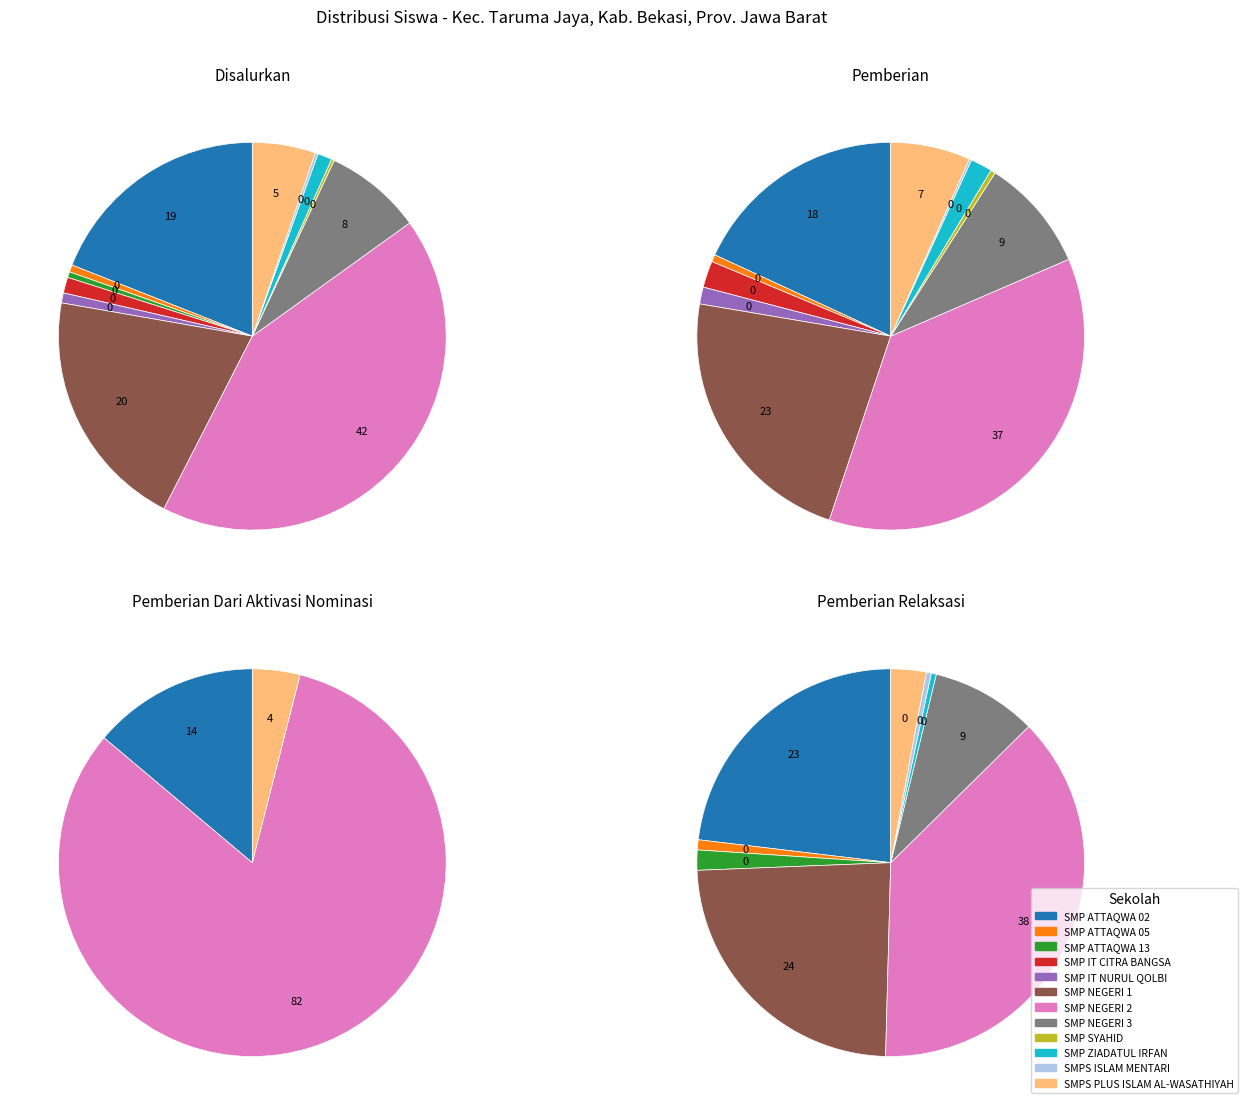

Count the number of slices in the pie.

12